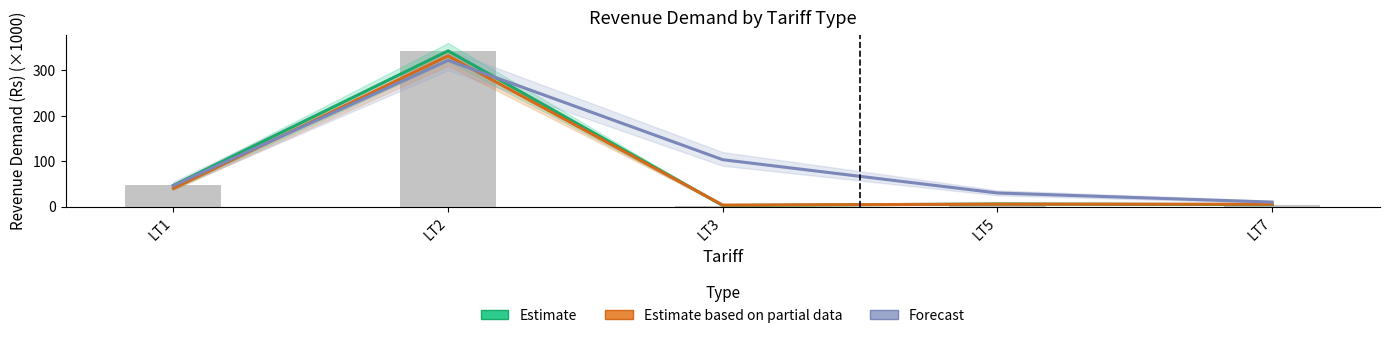

Is it true that Estimate based on partial data equals 577.8 at LT2?

False